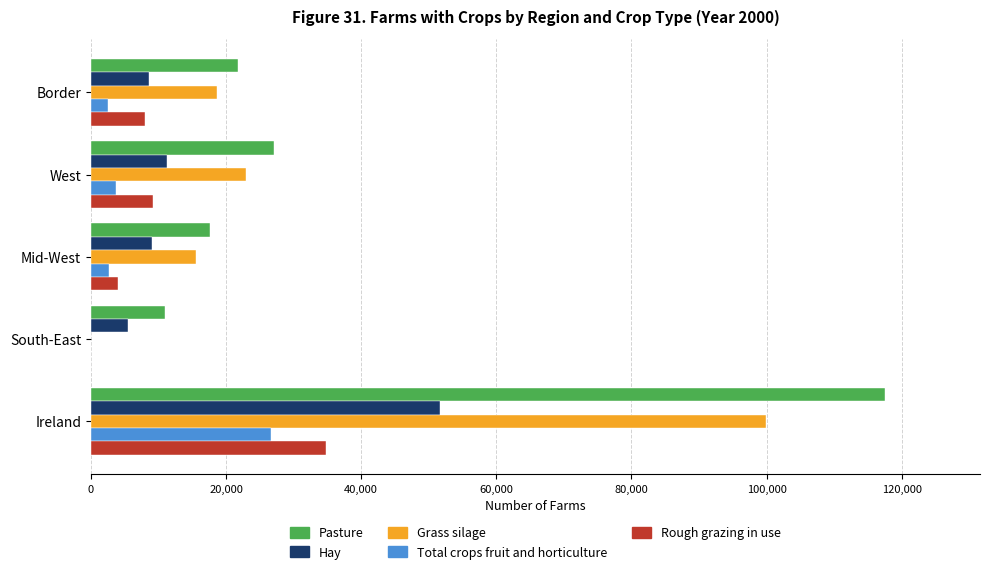

Is the value of Rough grazing in use at West greater than the value of Grass silage at Mid-West?

No